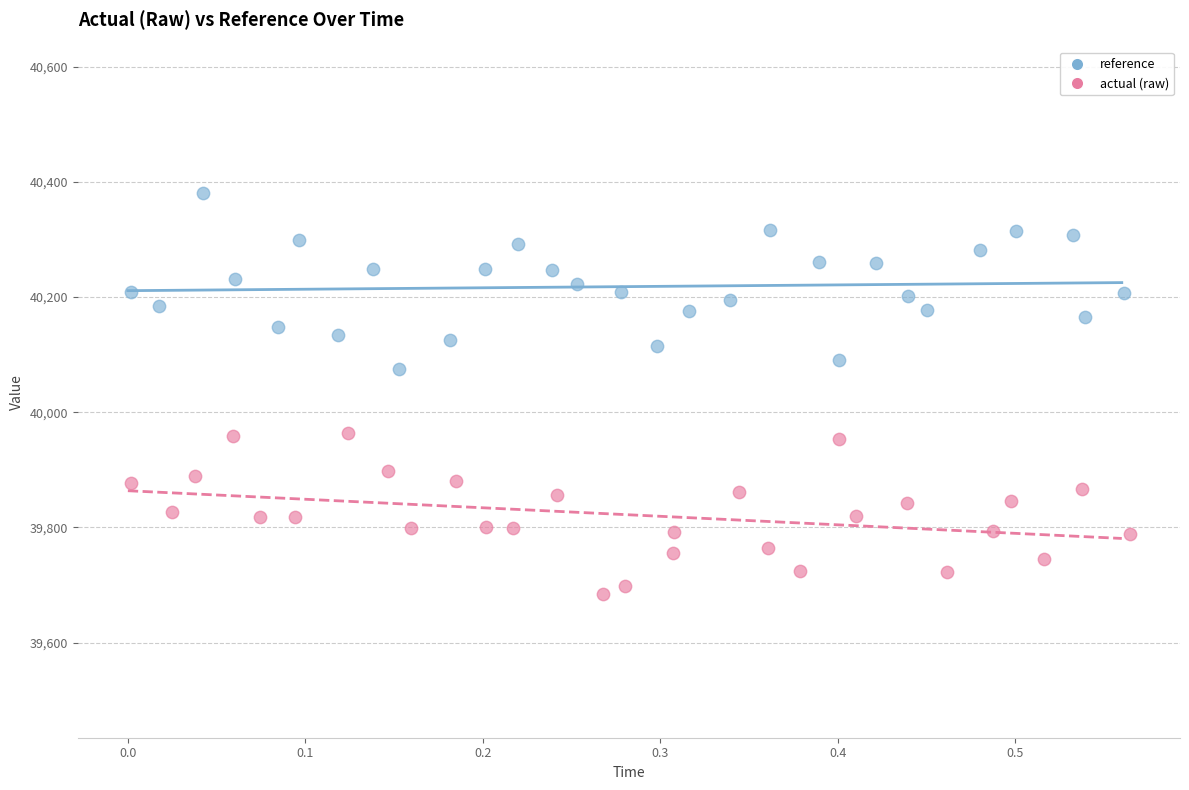

What are all the series names shown in the legend?

reference, actual (raw)